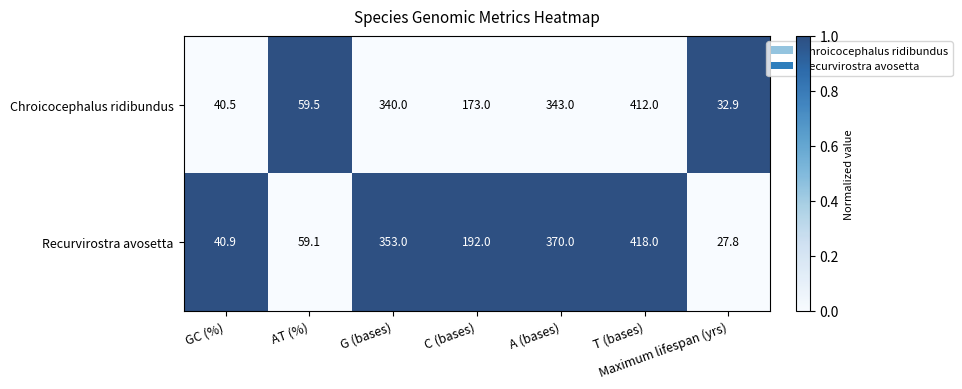

The value of Recurvirostra avosetta at A (bases) is 503.9. True or false?

False